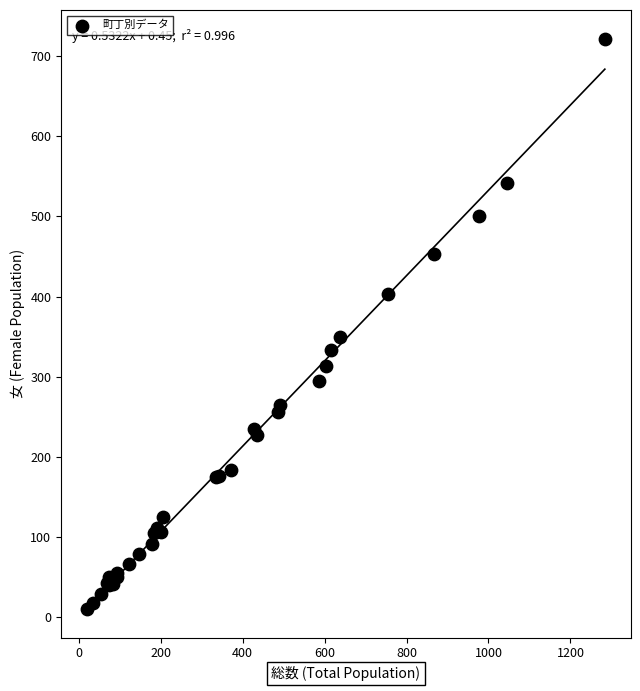

What Y value in the scatter plot is closest to 366?

349